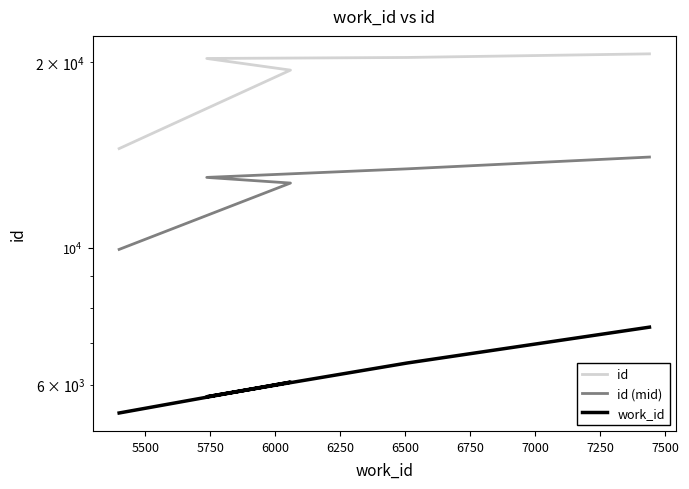

Is the value of id (mid) at 6000 greater than the value of work_id at 6250?

Yes